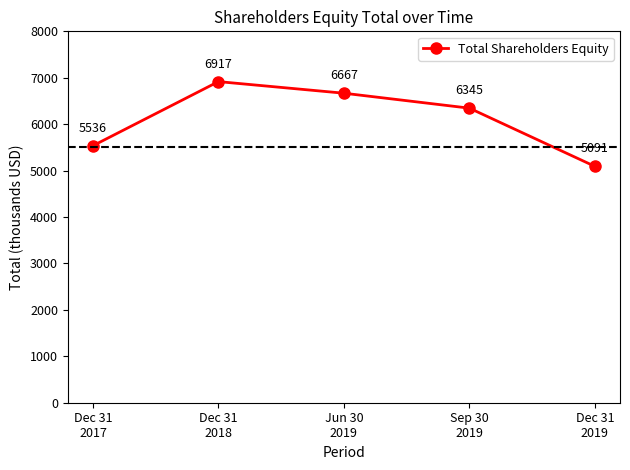

What is the difference between the maximum and minimum values?

1826